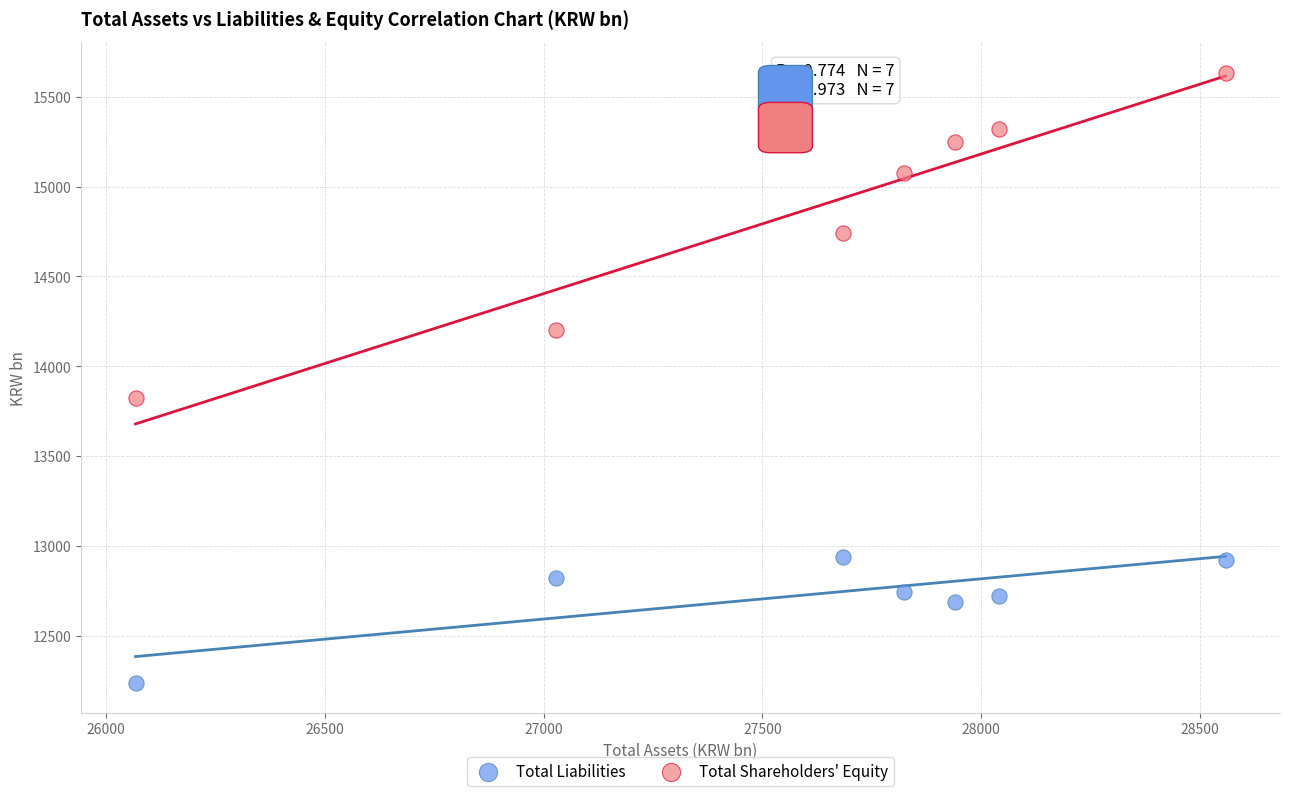

Across all series, what Y value is closest to 13938?

13825.0